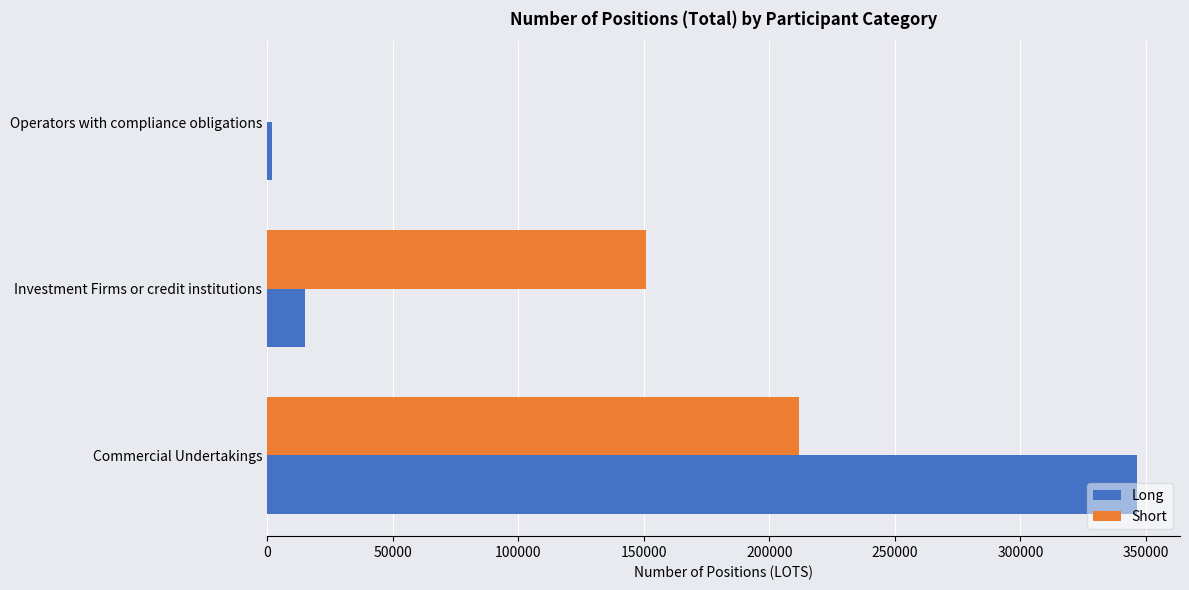

Read the Long value at Investment Firms or credit institutions.

14845.7